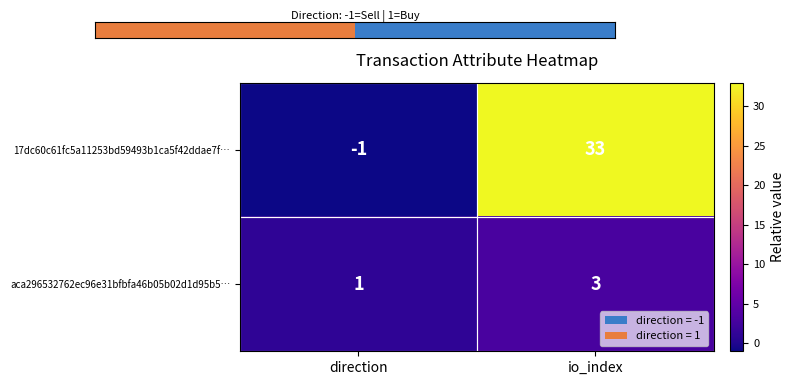

How many data points does each series have?

2